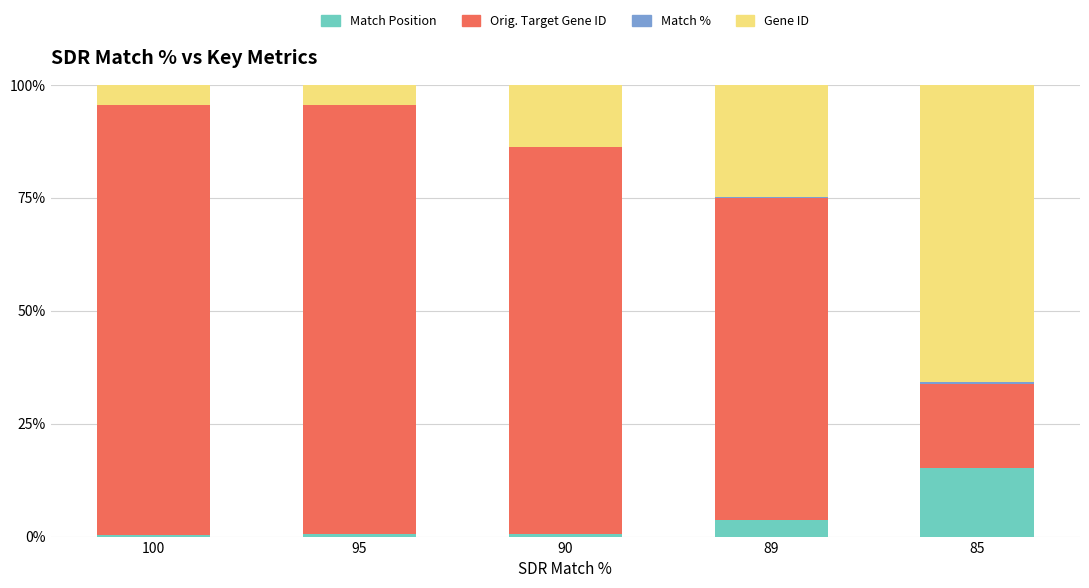

Is it true that Match Position equals 9.5 at 85?

False